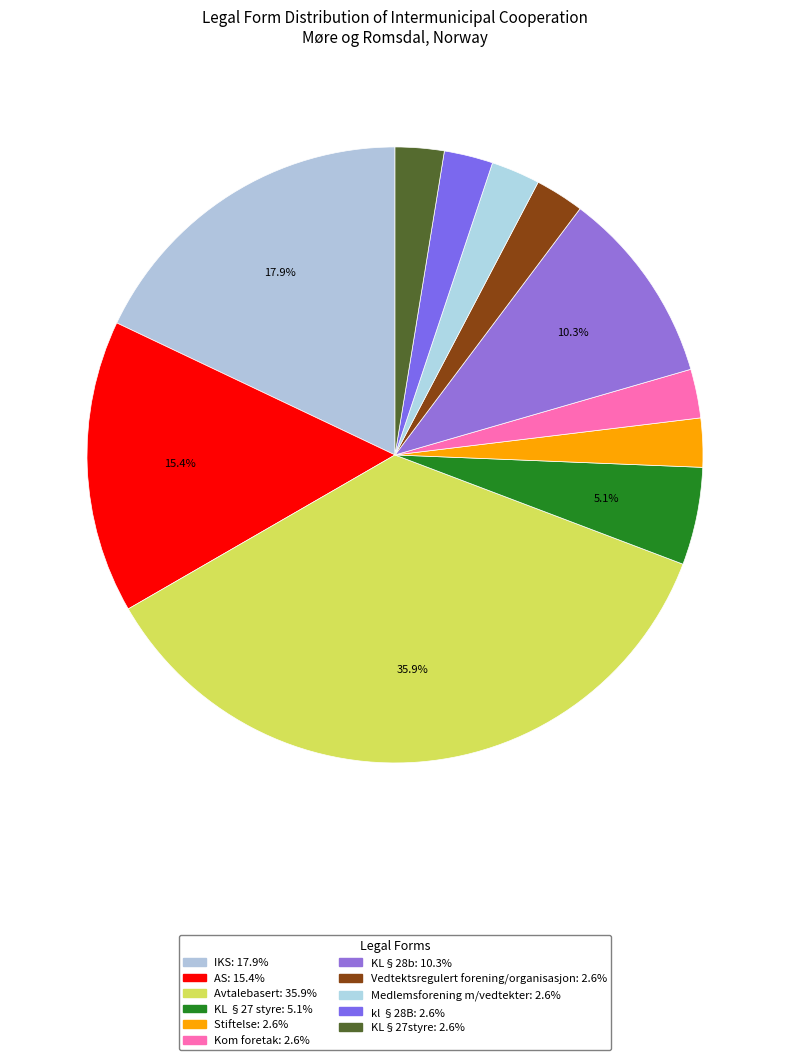

How many slices are in this pie chart?

11